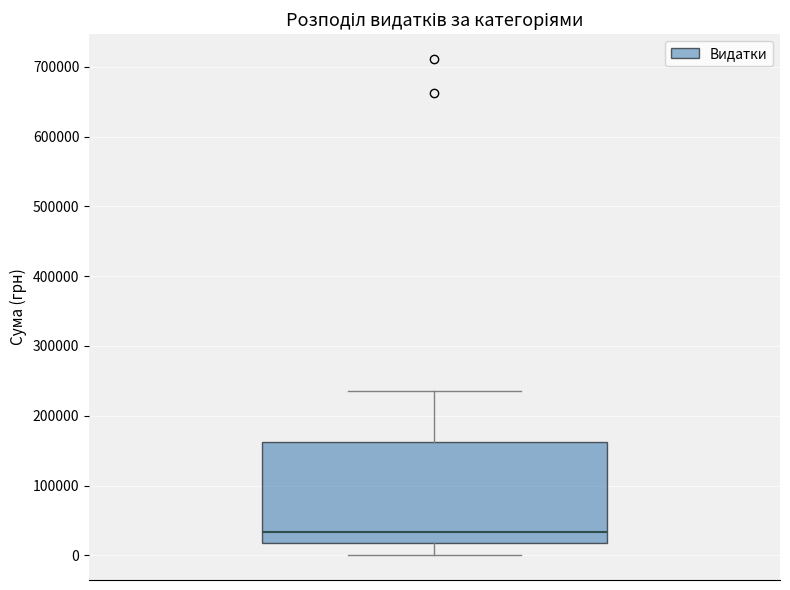

Transcribe this box plot: give where the median line is, the range the box spans, and where the two whiskers end, as read against the y-axis. The values are not printed on the chart, so give them approximately, as read against the axis.

median 30000, box 20000 to 160000, whiskers 0 to 230000